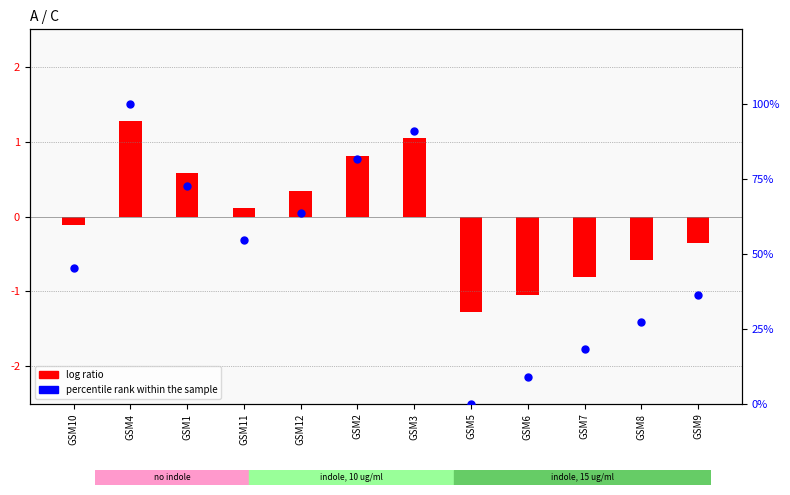

What is the total value across all series at GSM3?

92.0